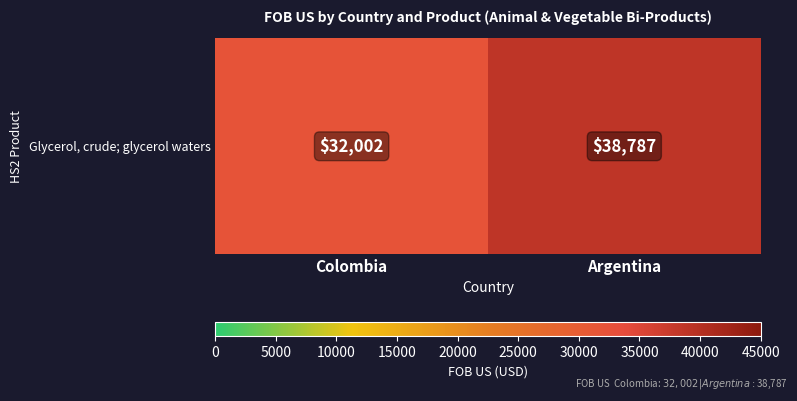

Between Colombia and Argentina, which is larger?

Argentina